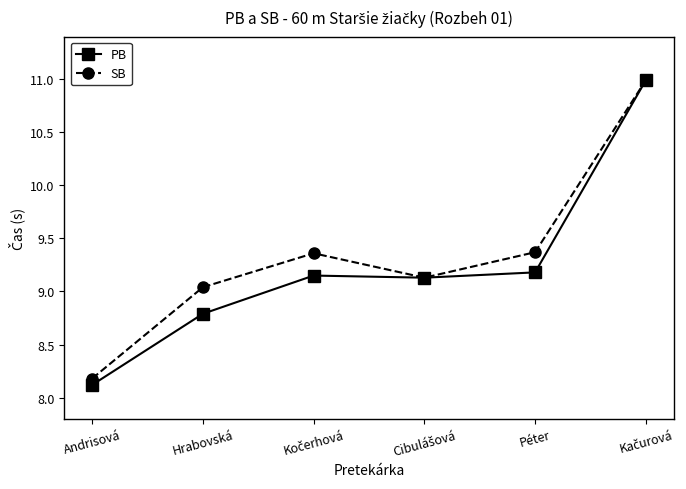

The SB series shows 3.5 at Andrisová. True or false?

False